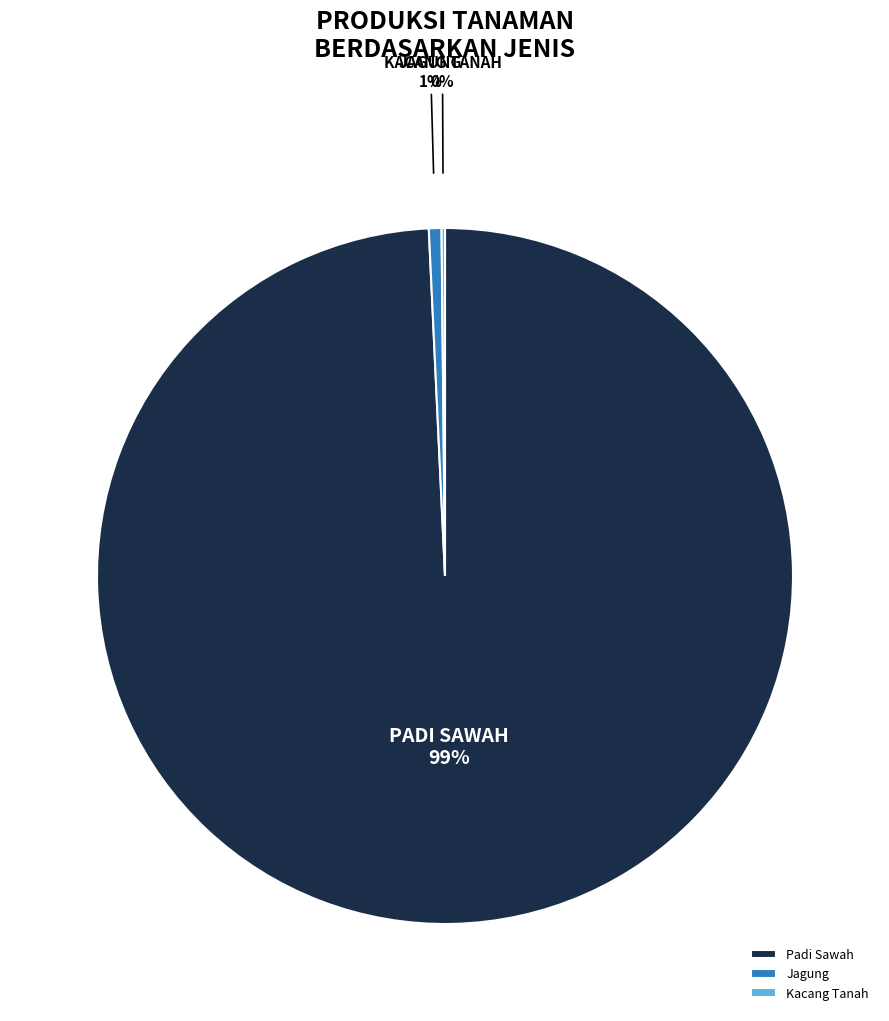

Is Padi Sawah the majority of the pie?

Yes